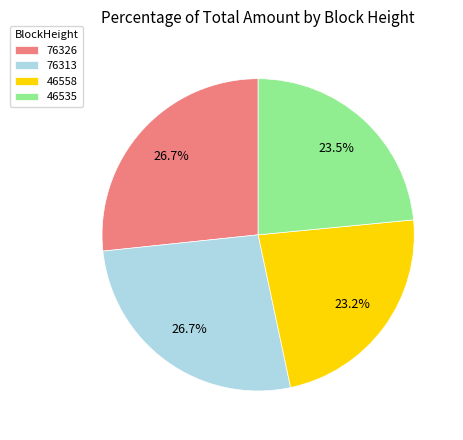

Count the number of slices in the pie.

4